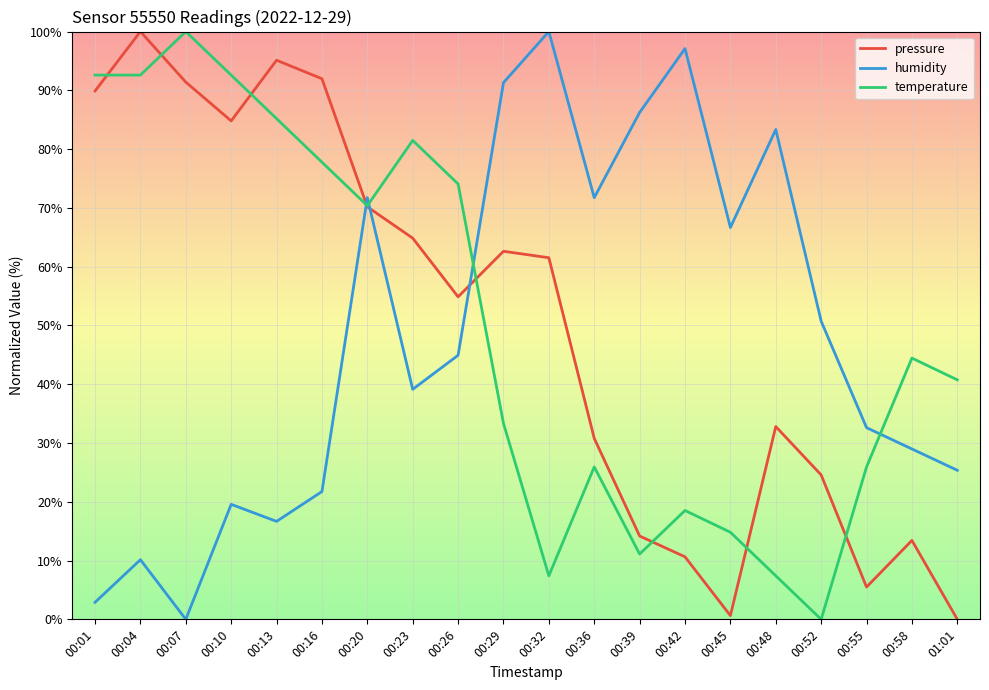

What is the greatest value displayed?

100.0